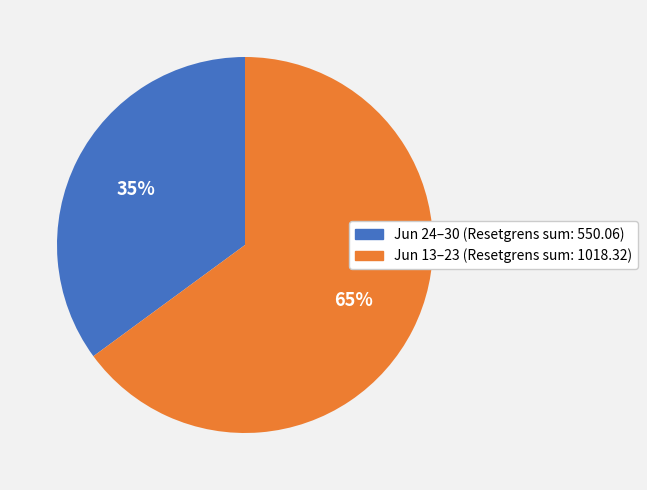

Is it true that Jun 13–23 (Resetgrens sum: 1018.32) is 65% of the pie?

True